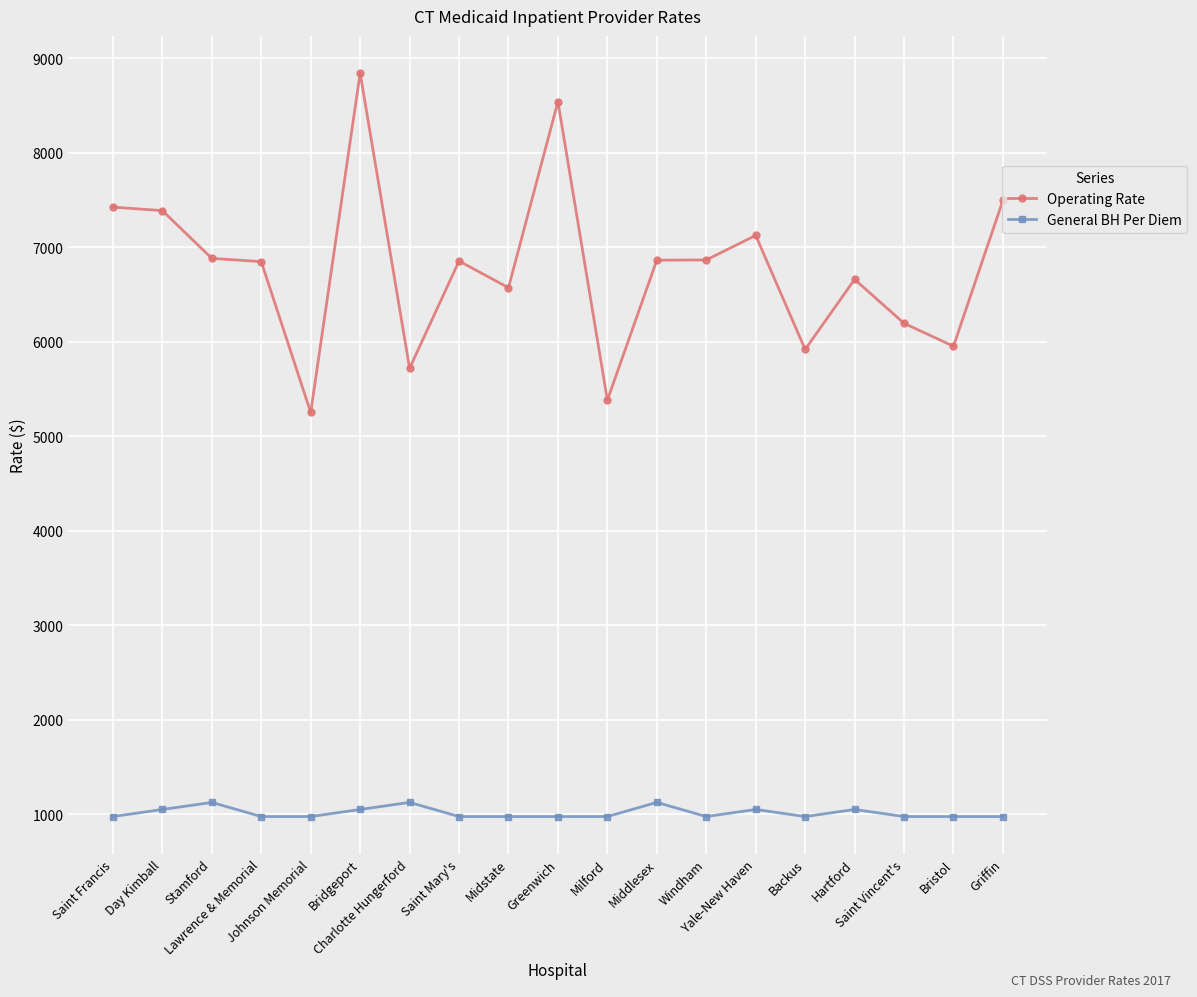

The value of Operating Rate at Saint Francis is 2644.8. True or false?

False